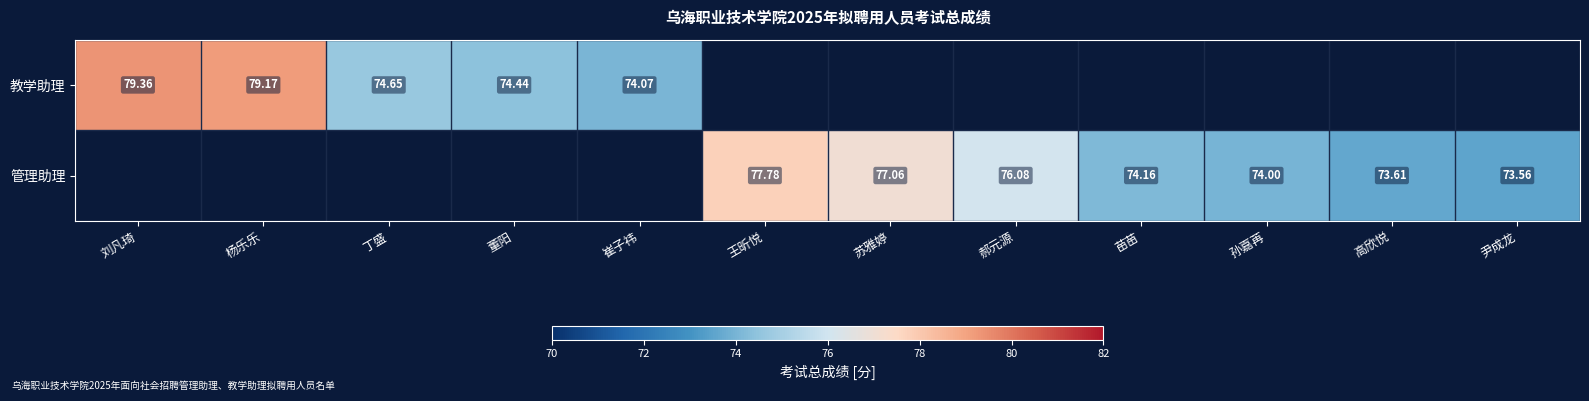

What is the total value across all series at 苗苗?

74.2